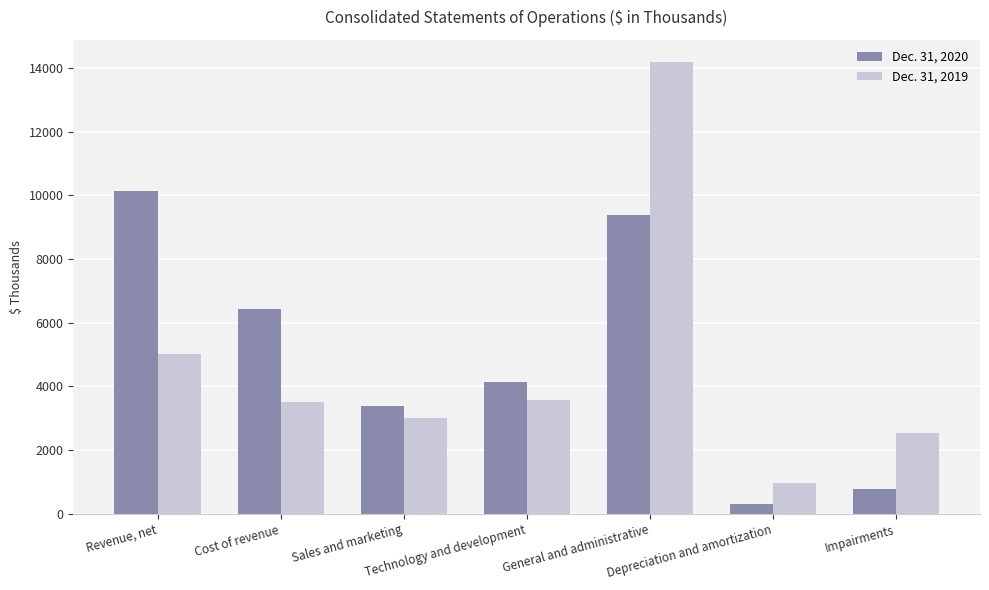

How many categories are shown in the chart?

7